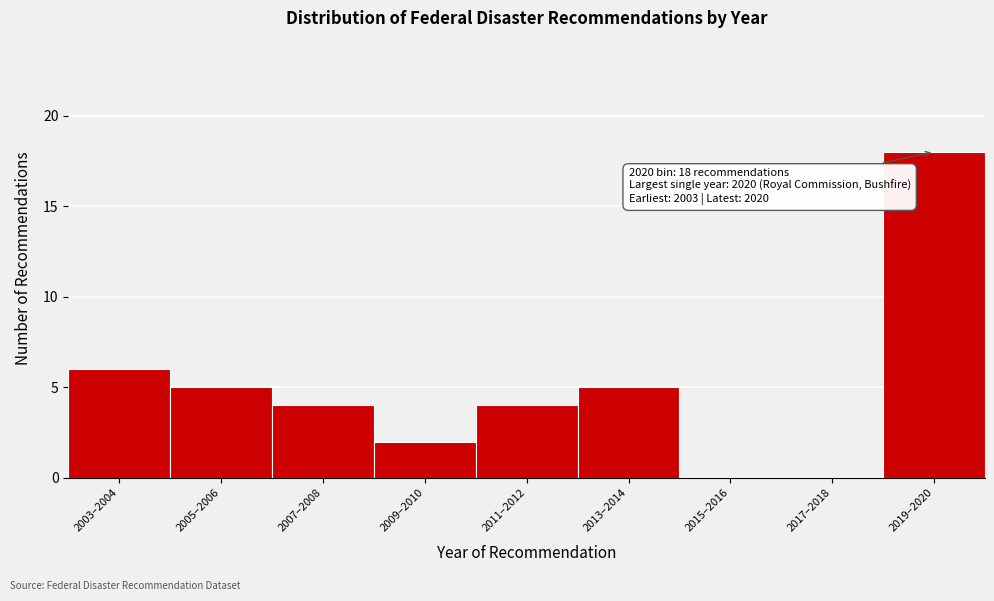

Reading left to right, what are all the values shown in this chart?

2003–2004=6	2005–2006=5	2007–2008=4	2009–2010=2	2011–2012=4	2013–2014=5	2015–2016=0	2017–2018=0	2019–2020=18